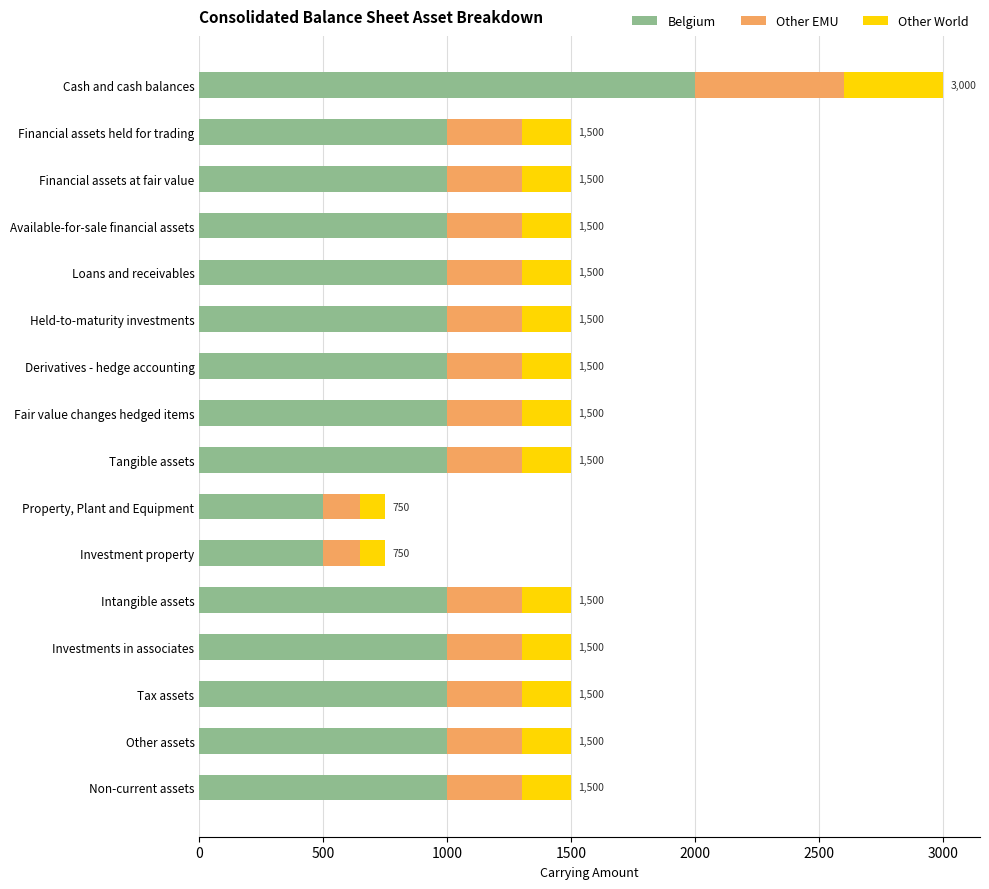

At which category is the sum across all series the highest?

Cash and cash balances